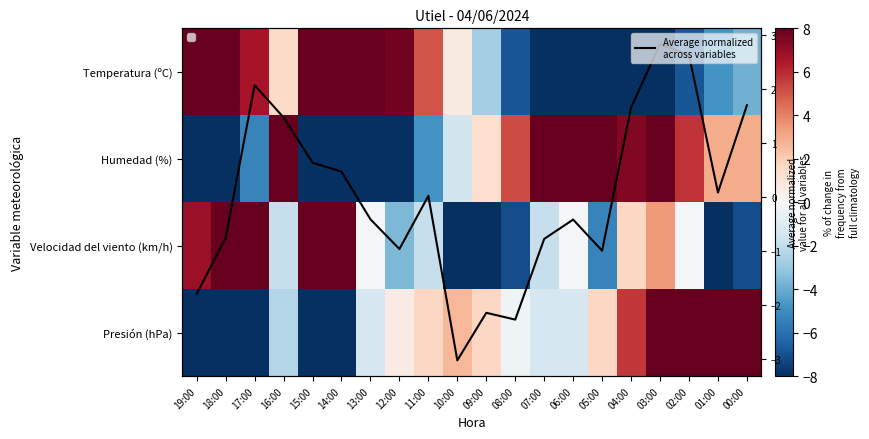

Where does the Humedad (%) series first go above 2?

16:00